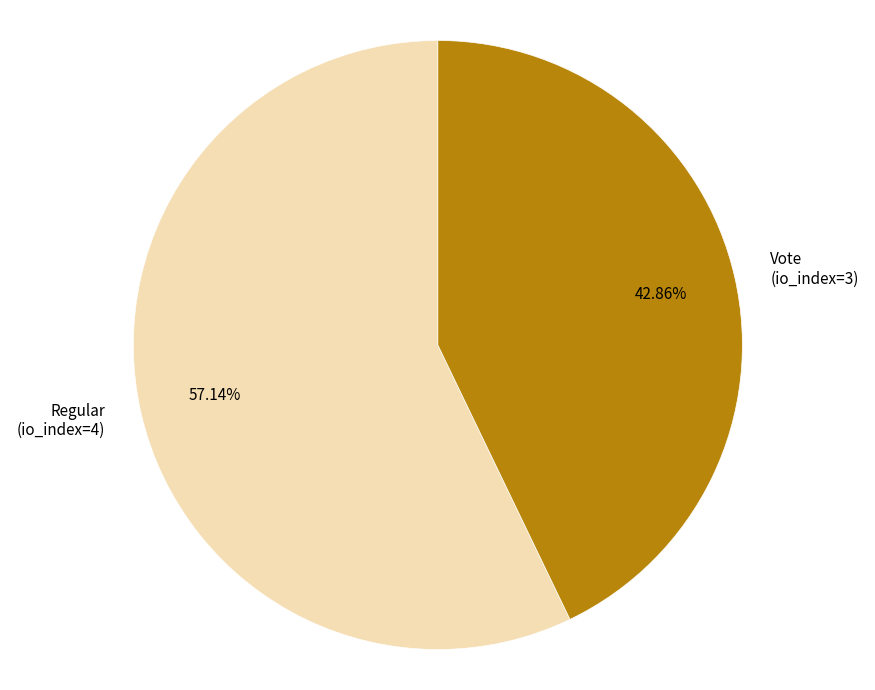

Combined, do Regular (io_index=4) and Vote (io_index=3) account for over 50%?

Yes